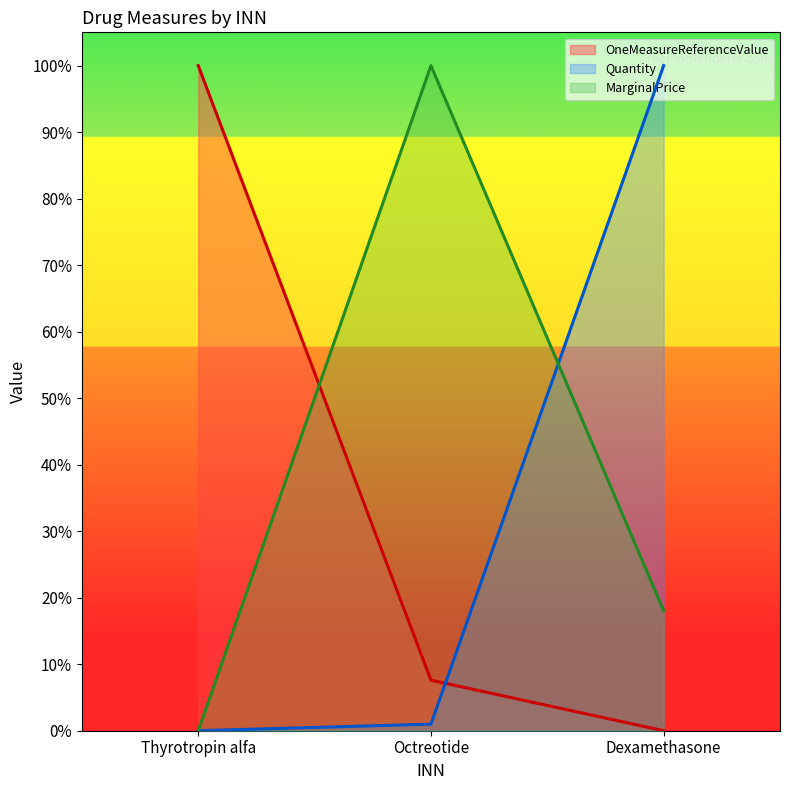

What position from the left is Dexamethasone?

3